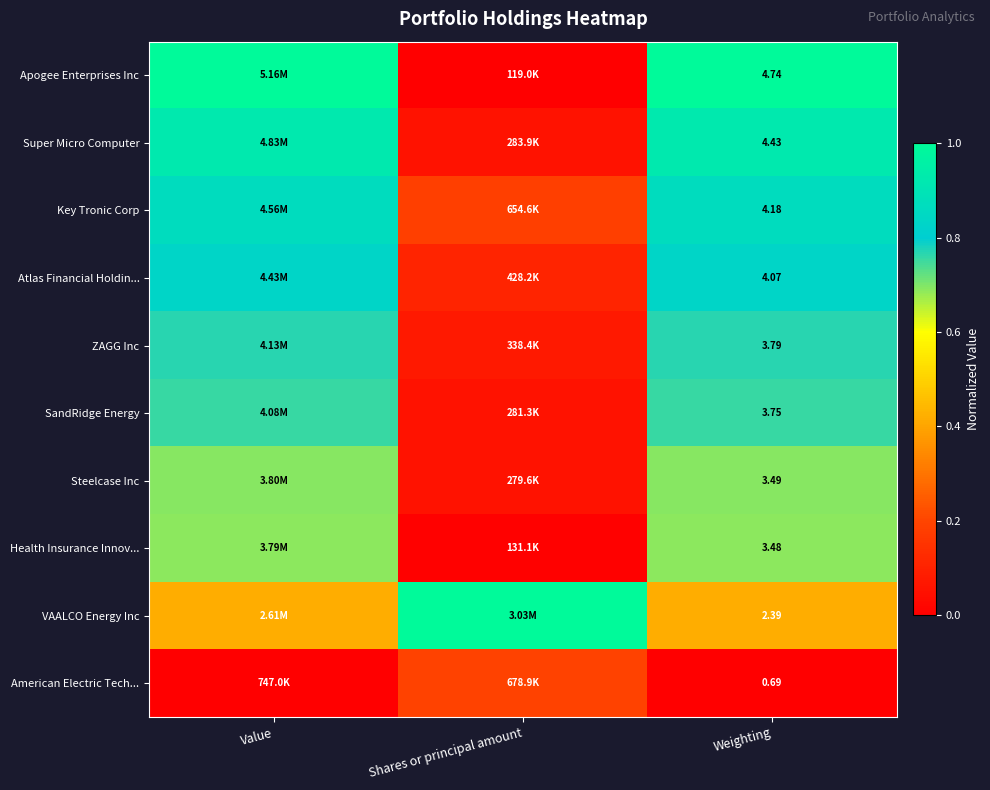

At which category does the chart reach its peak across all series?

Value